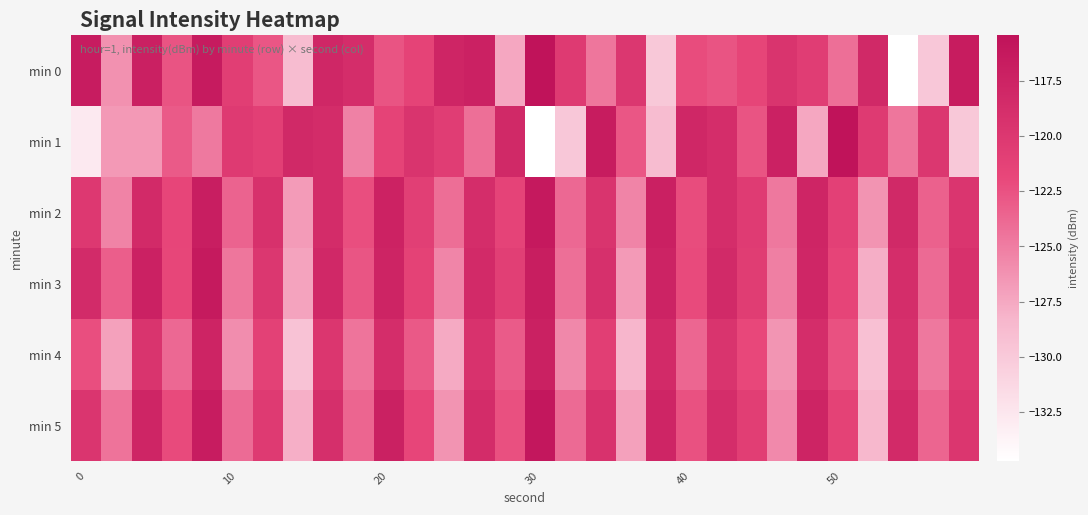

What is the greatest value displayed?

-115.4